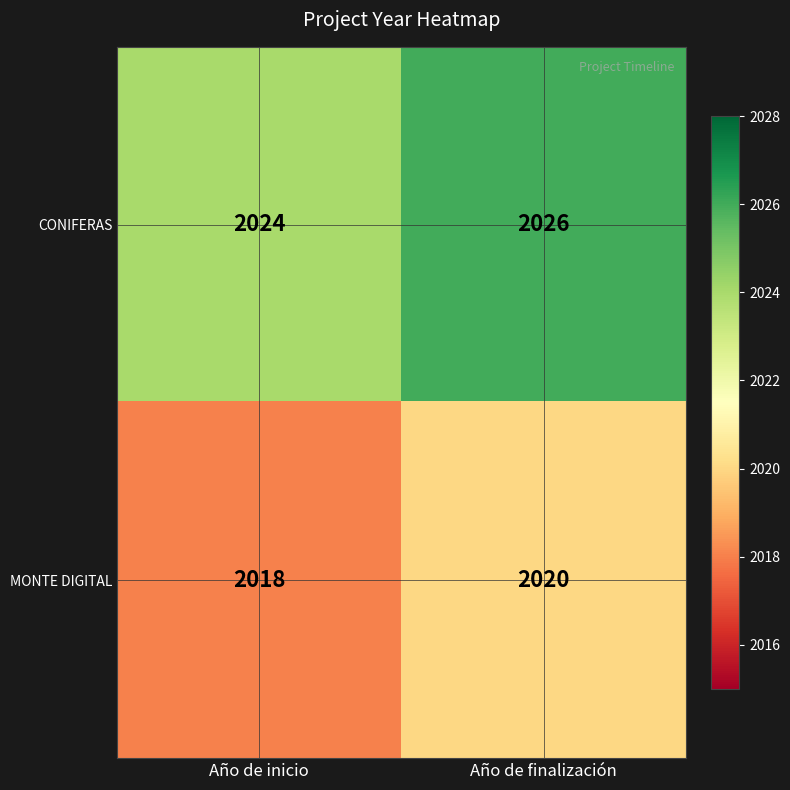

What is the minimum value for CONIFERAS?

2024